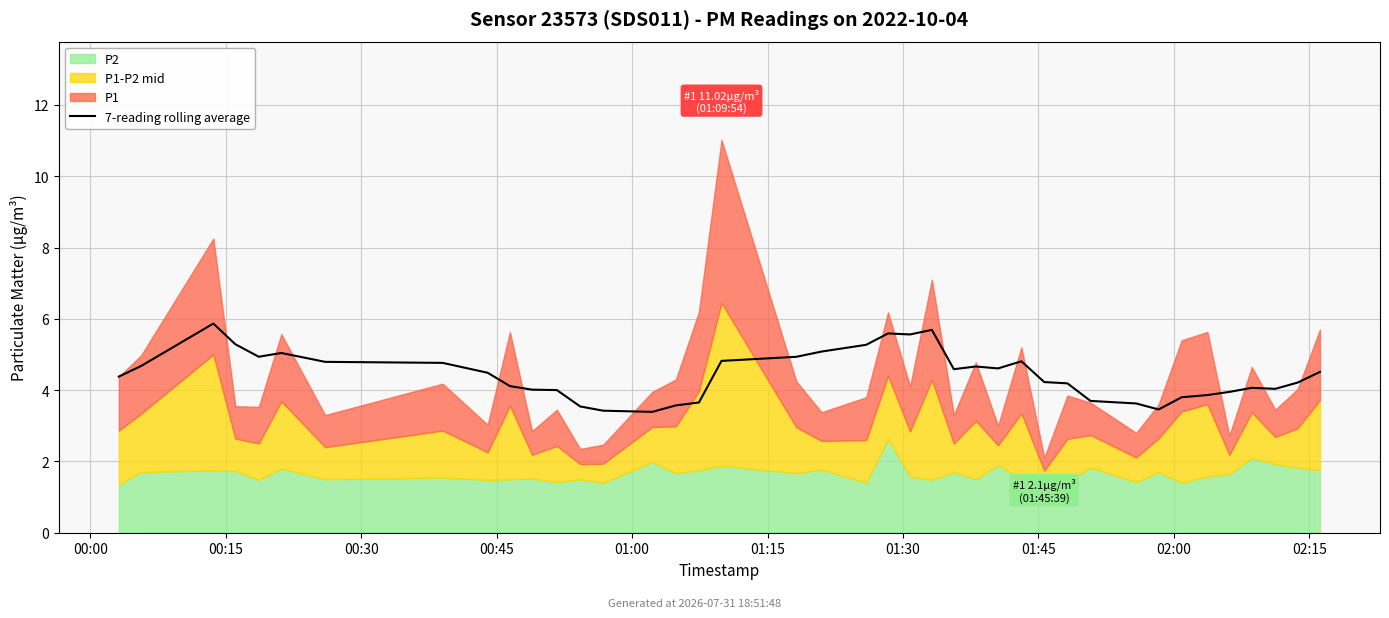

Which has a higher value, 24 or 29?

24